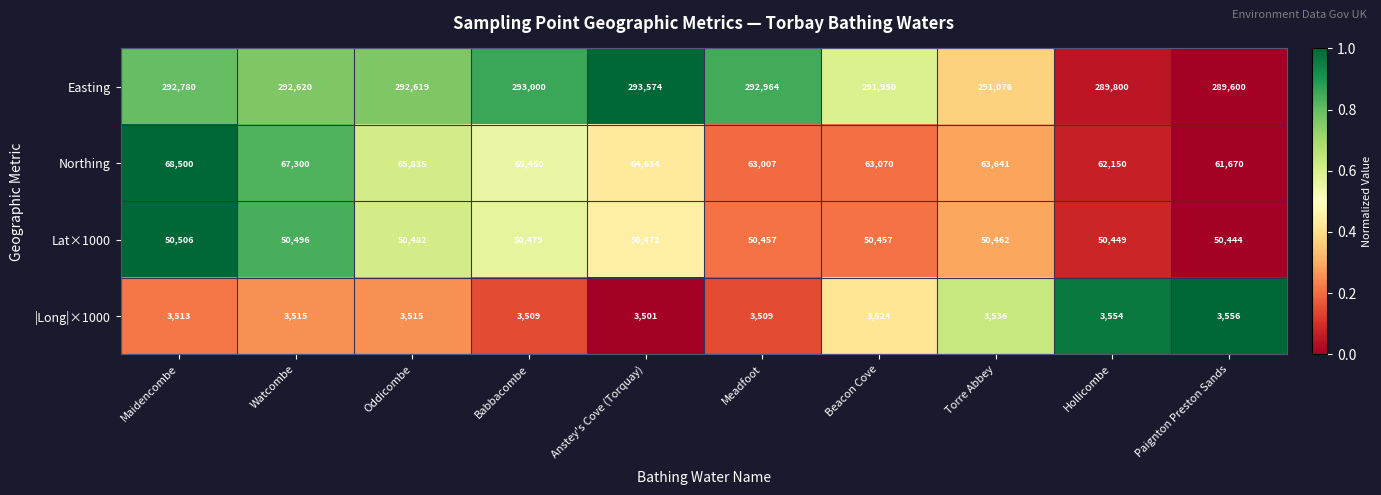

Which category has the lowest value across all series?

Anstey's Cove (Torquay)